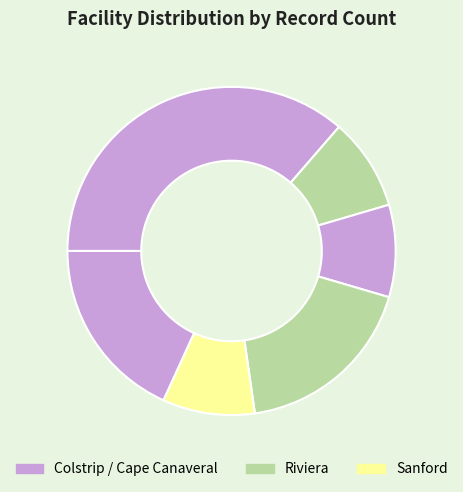

How many segments does this pie chart have?

6